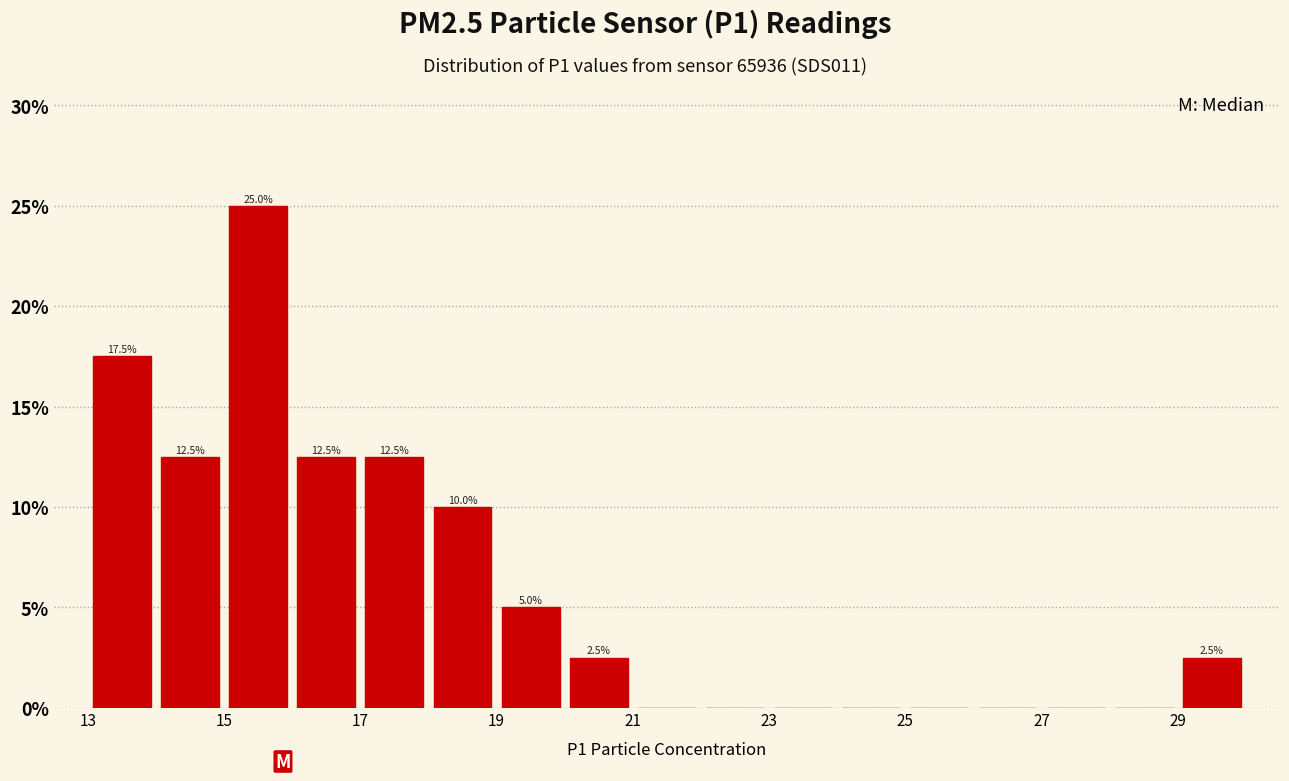

Which range on the x-axis has the tallest bar?

15 to 16